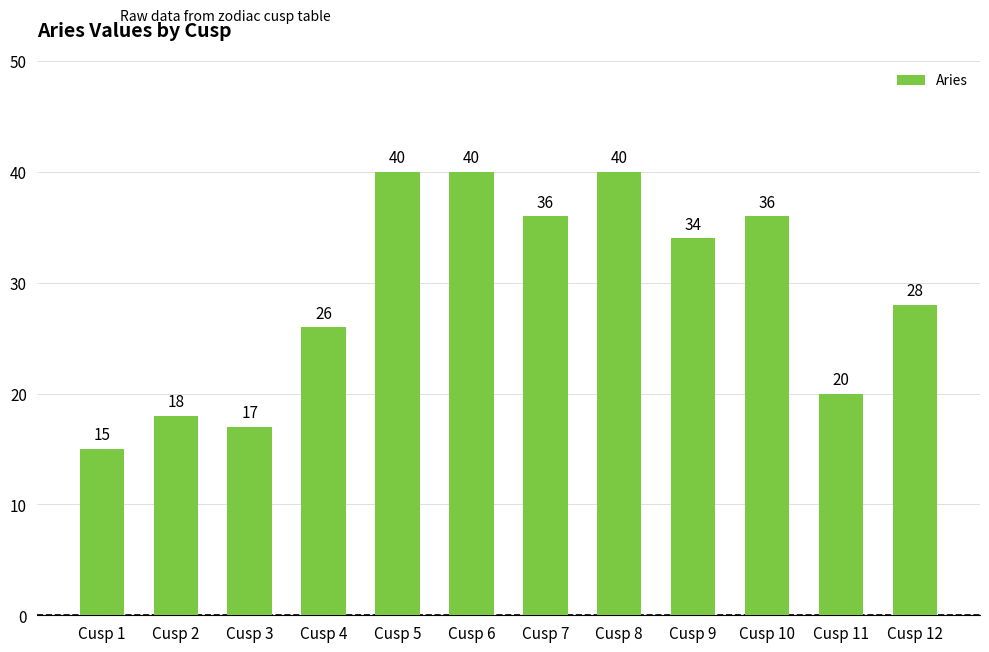

What is the average value?

29